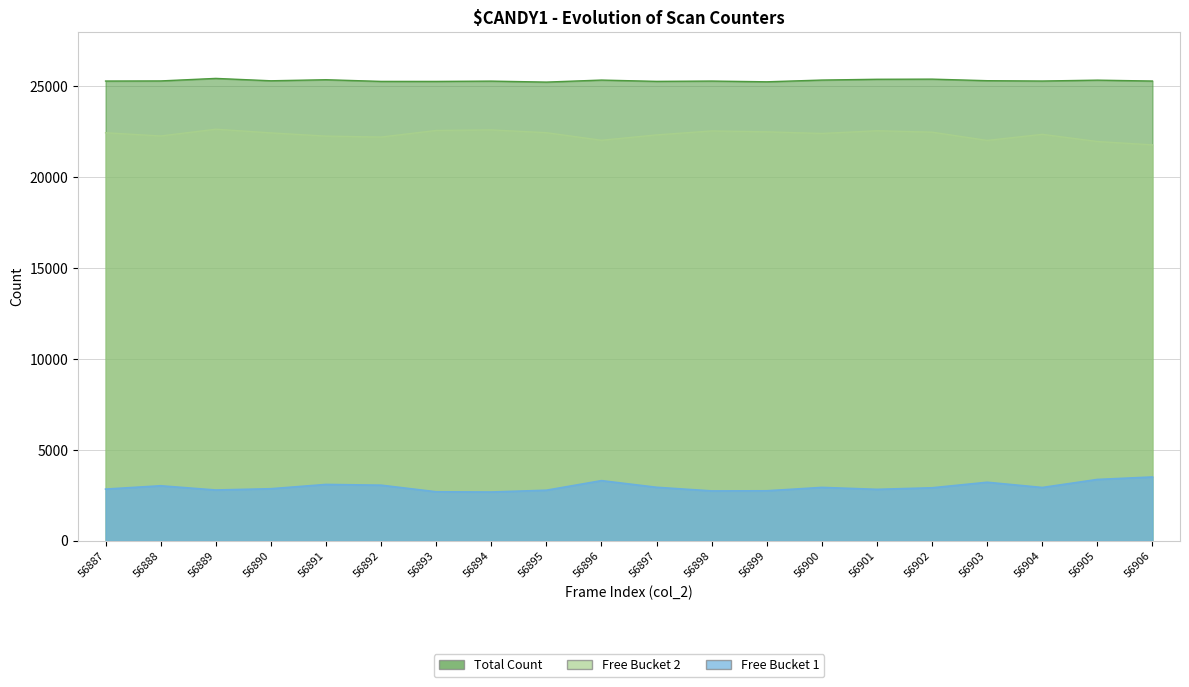

True or false: Total Count and Free Bucket 2 cross at least once.

False